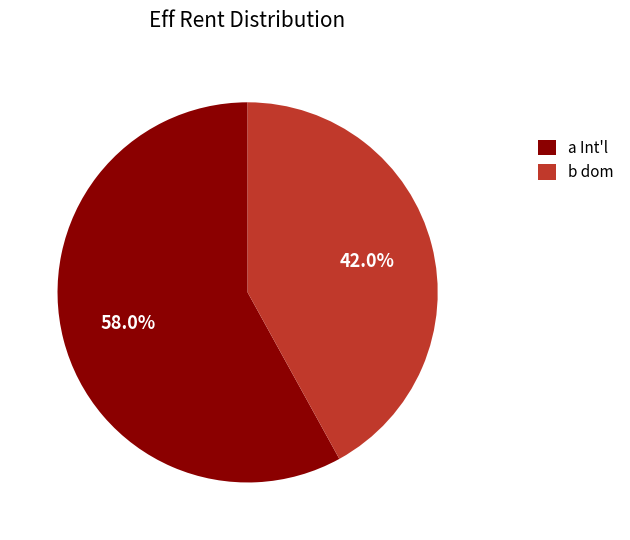

Is the sum of b dom and a Int'l greater than half?

Yes